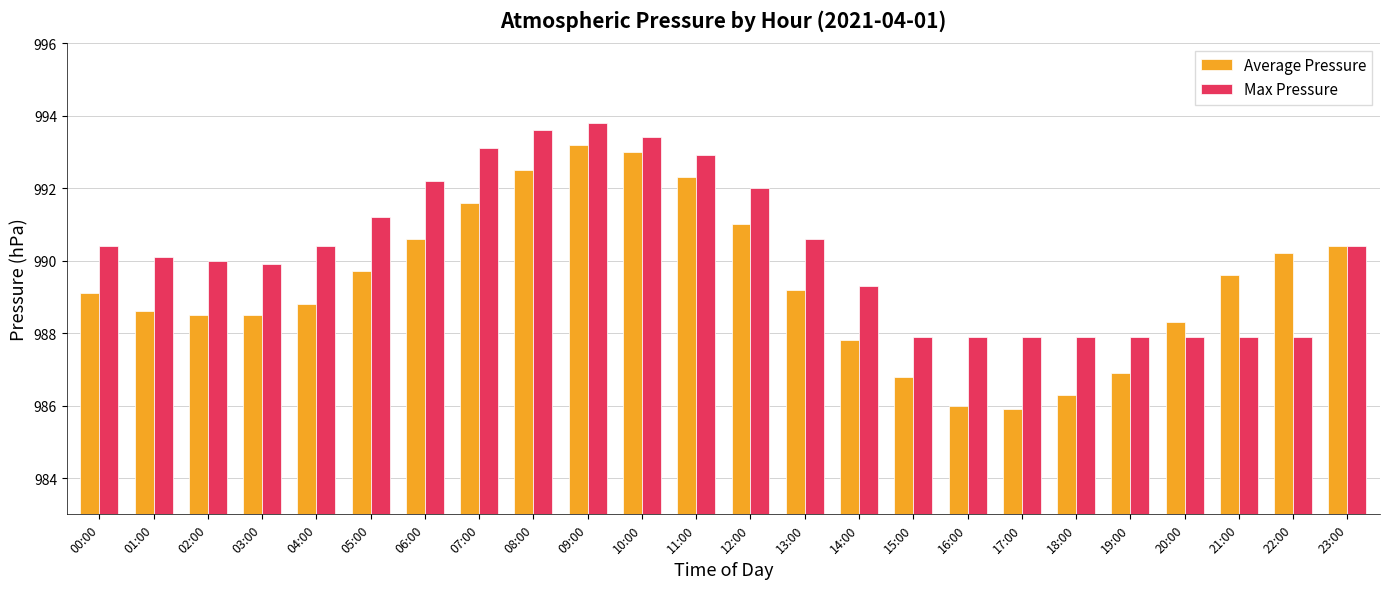

At which category is the sum across all series the highest?

09:00